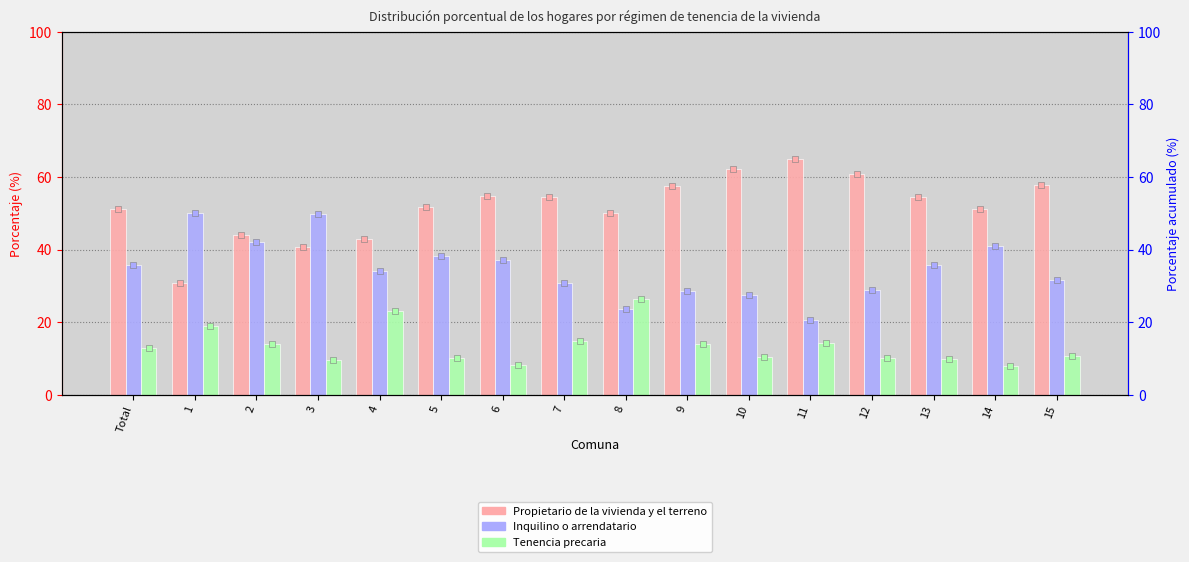

At how many categories does at least one series exceed 27?

16